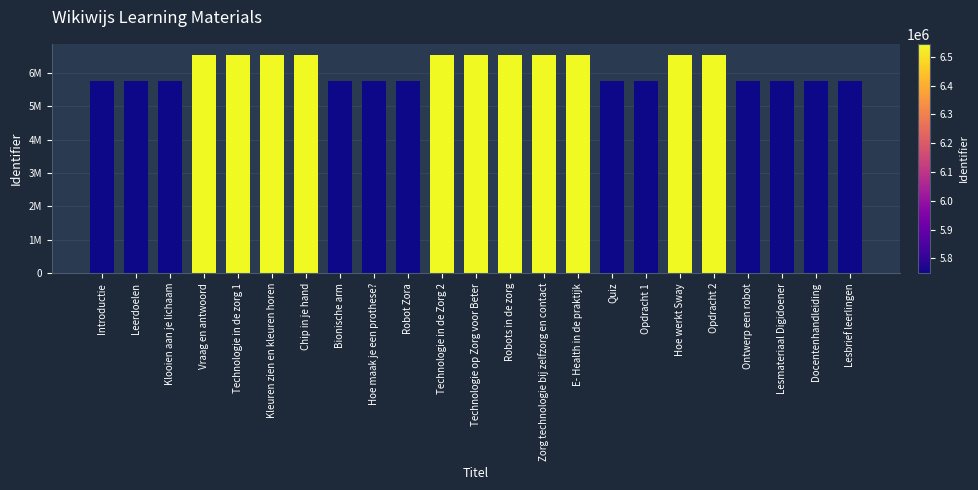

Reading left to right, what are all the values shown in this chart?

Introductie=5748331	Leerdoelen=5748347	Klooien aan je lichaam=5748346	Vraag en antwoord=6542140	Technologie in de zorg 1=6544730	Kleuren zien en kleuren horen=6544679	Chip in je hand=6544680	Bionische arm=5748353	Hoe maak je een prothese?=5748387	Robot Zora=5749302	Technologie in de Zorg 2=6544734	Technologie op Zorg voor Beter=6544707	Robots in de zorg=6544723	Zorg technologie bij zelfzorg en contact=6544726	E- Health in de praktijk=6544716	Quiz=5749727	Opdracht 1=5748391	Hoe werkt Sway=6544744	Opdracht 2=6544752	Ontwerp een robot=5748495	Lesmateriaal Digidoener=5748341	Docentenhandleiding=5748342	Lesbrief leerlingen=5748343